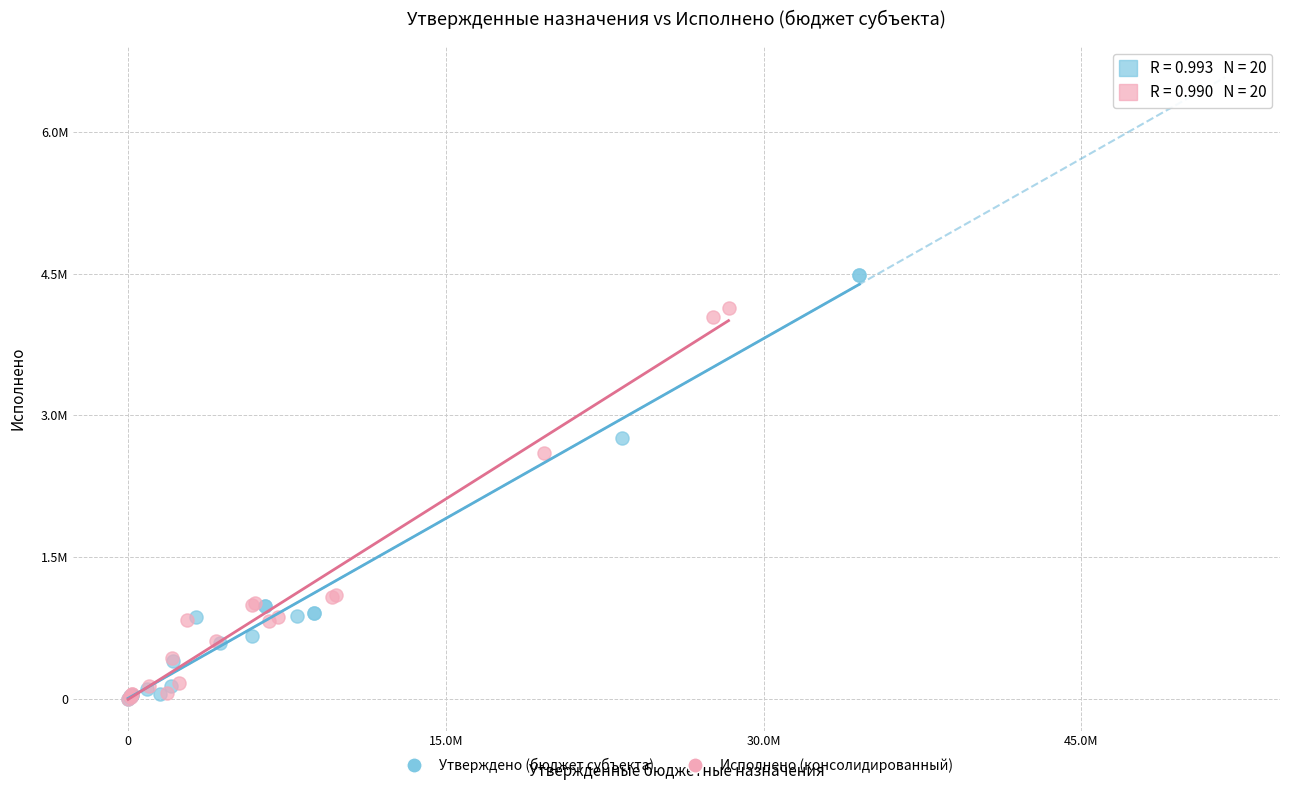

What are all the series names shown in the legend?

Утверждено (бюджет субъекта), Исполнено (консолидированный)